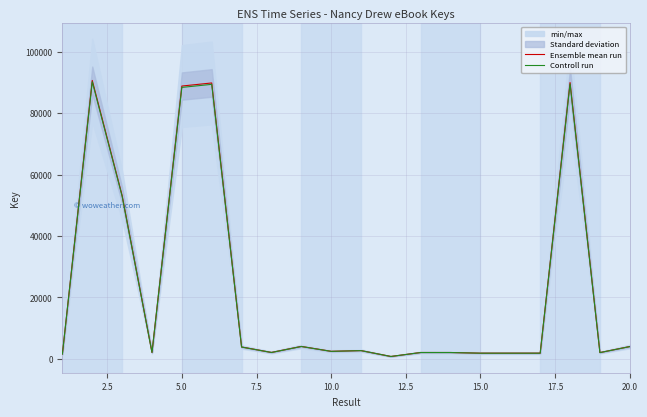

How many values in the Controll run series are below 2411?

10